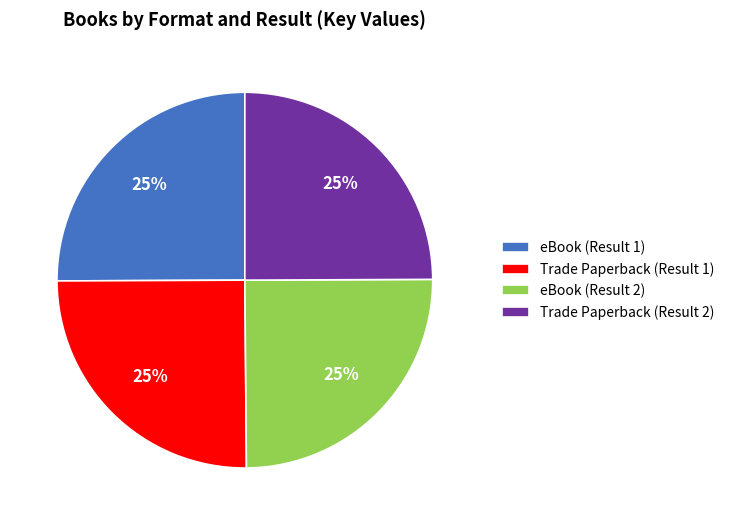

What percentage is the eBook (Result 1) slice, to the nearest percent?

25%